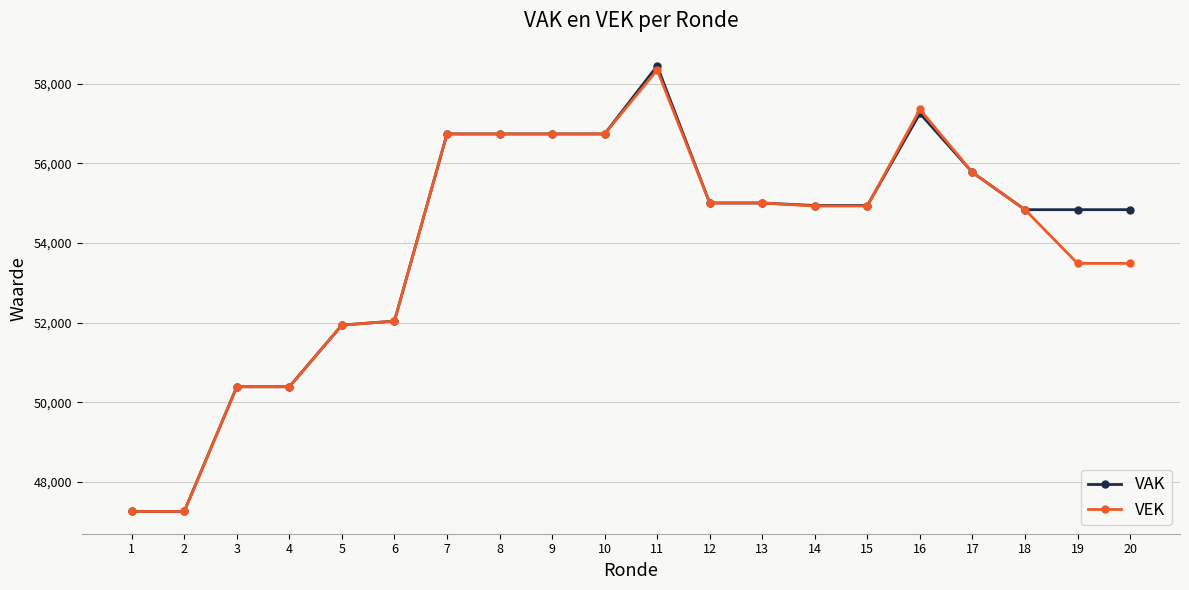

How many data points in VEK are less than 54929?

9